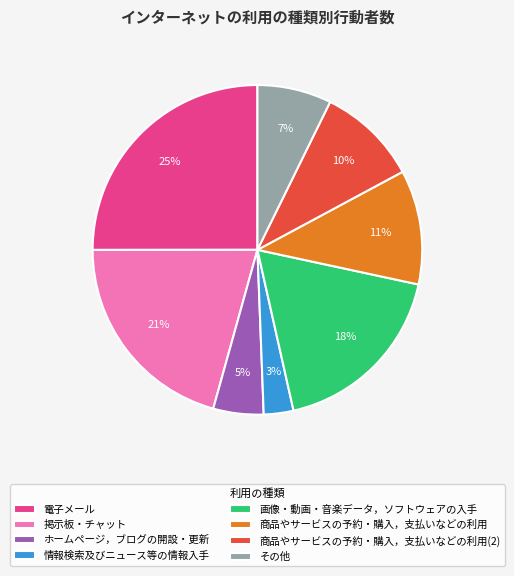

How many segments does this pie chart have?

8